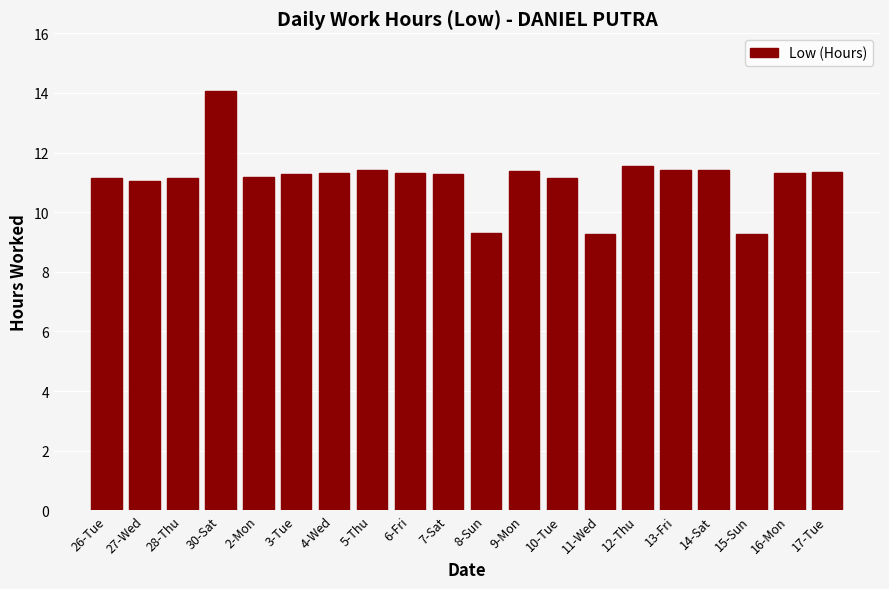

Where does the data first go above 11?

26-Tue